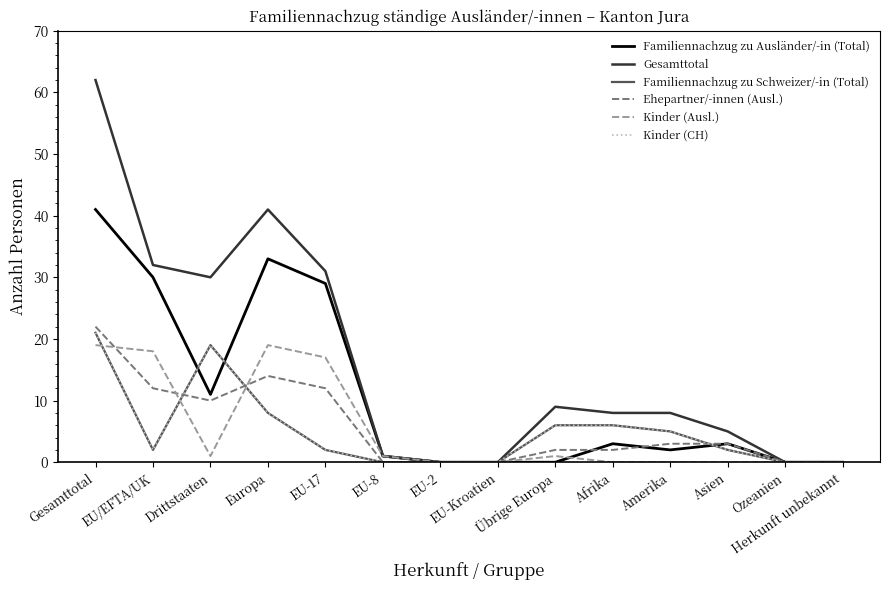

Does the chart have visible grid lines?

No